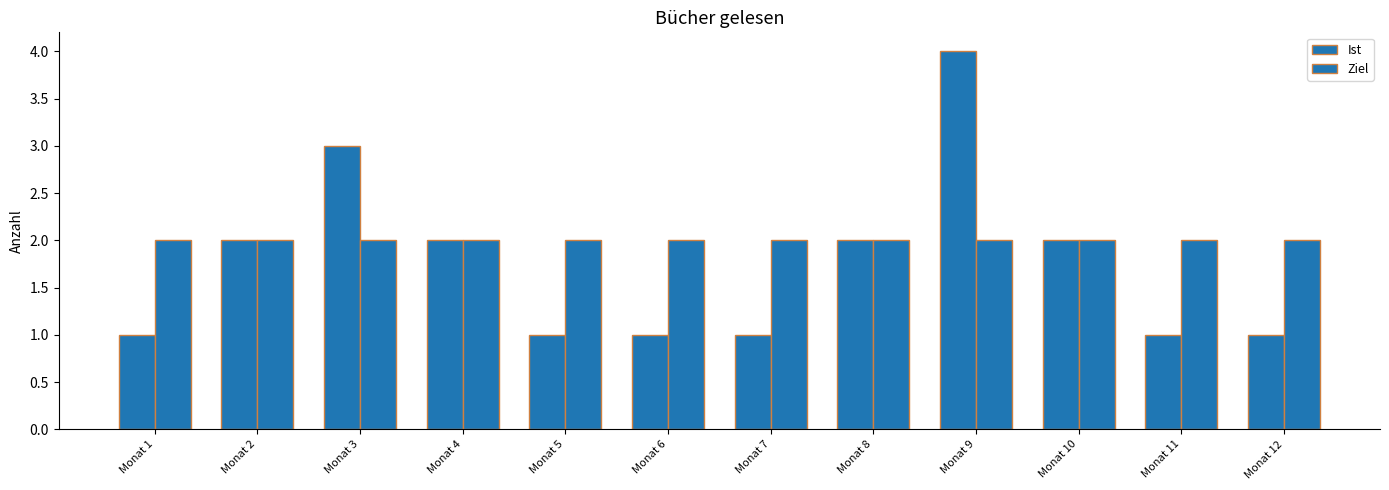

Rank the series by their maximum value, from lowest to highest.

Ziel, Ist